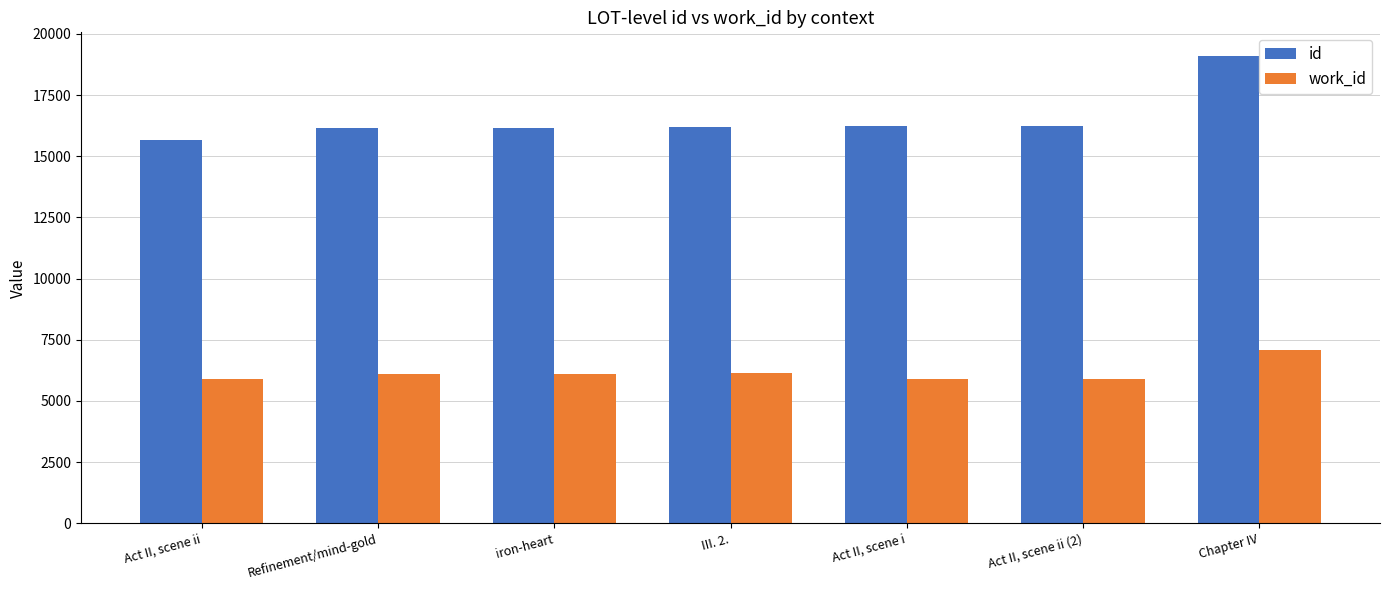

Read the id value at iron-heart, to the nearest 100.

16200